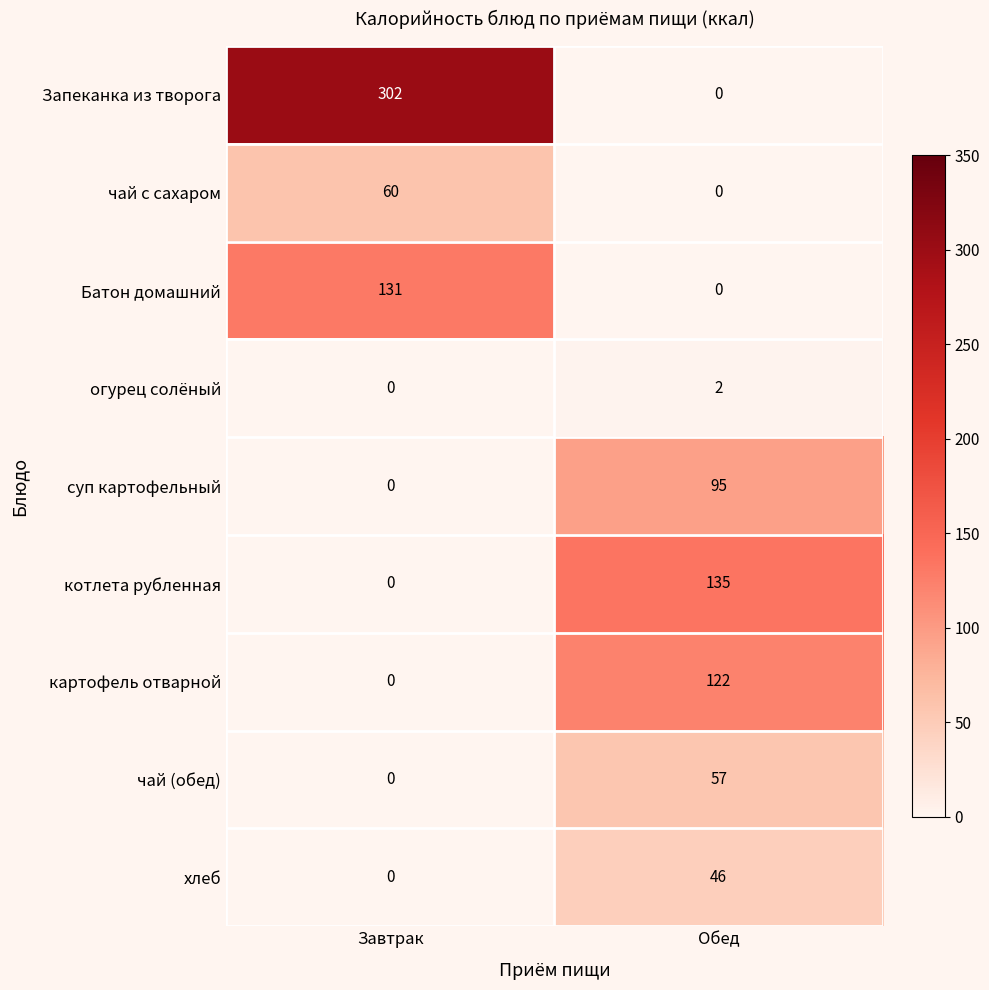

What is the total value across all series at Завтрак?

493